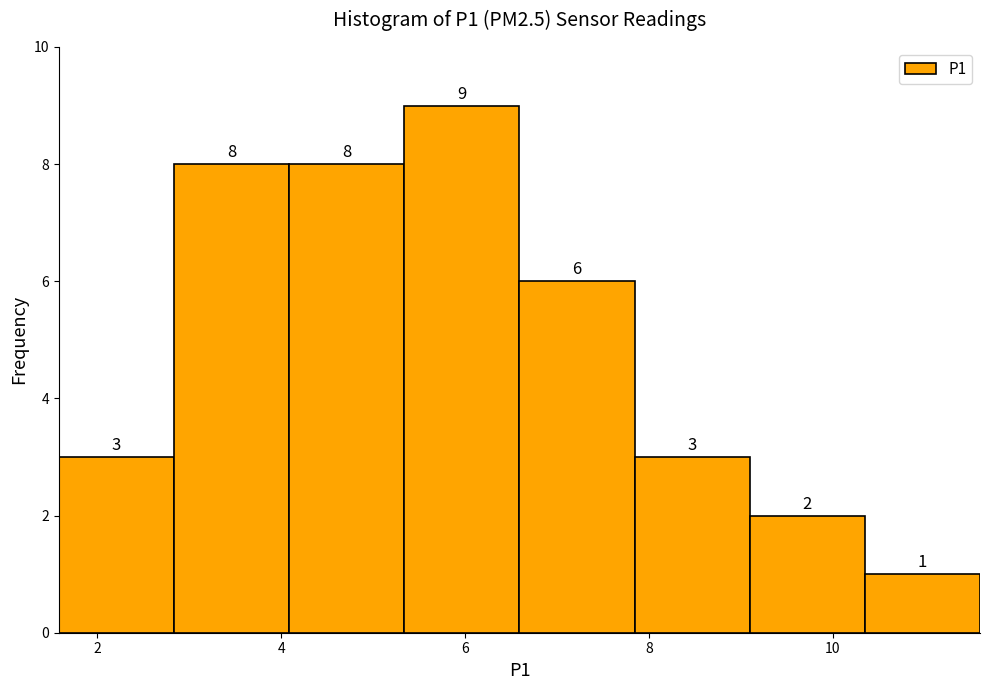

Reading left to right, transcribe this chart: for each bar, give the range it covers on the x-axis and its height. The bar edges are not printed on the chart, so give them approximately, as read against the axis.

1.6 to 2.8: 3
2.8 to 4.0: 8
4.0 to 5.4: 8
5.4 to 6.6: 9
6.6 to 7.8: 6
7.8 to 9.0: 3
9.0 to 10.4: 2
10.4 to 11.6: 1